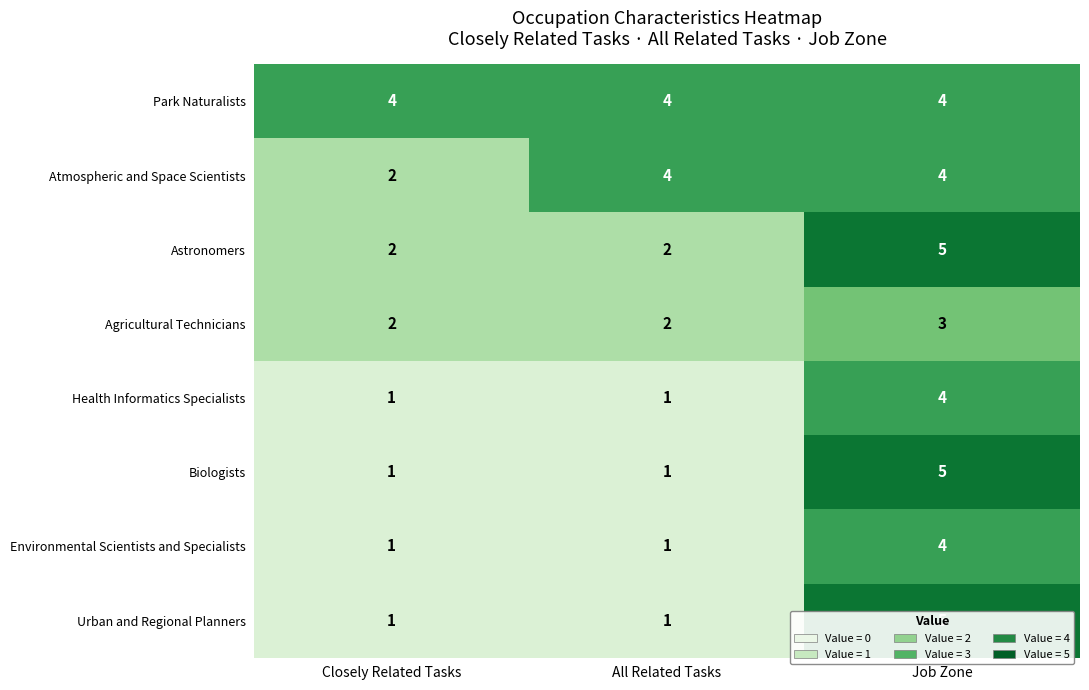

Is it true that Park Naturalists equals 6 at Closely Related Tasks?

False